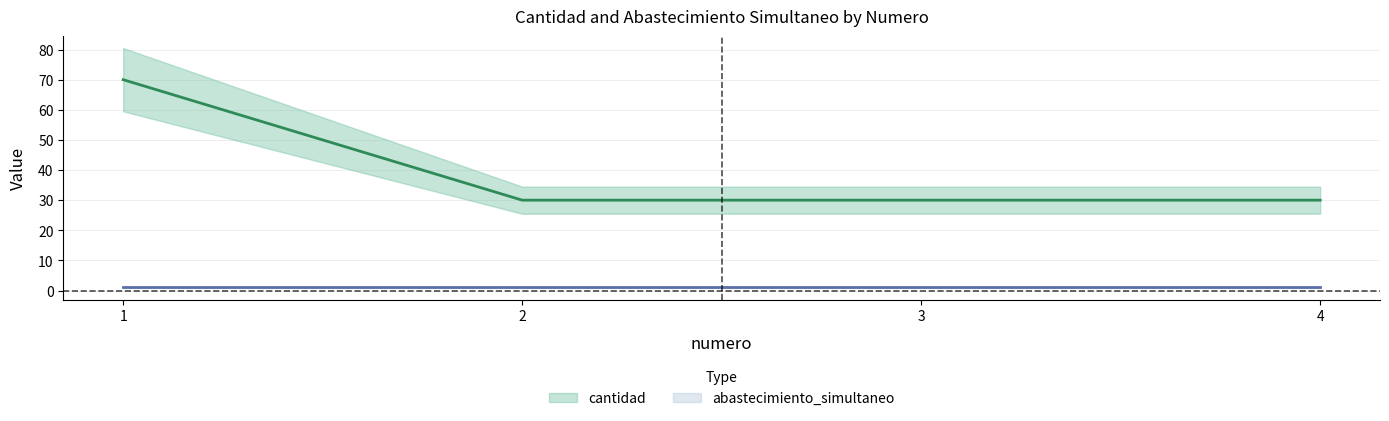

Which has a higher value, 3 or 4?

3